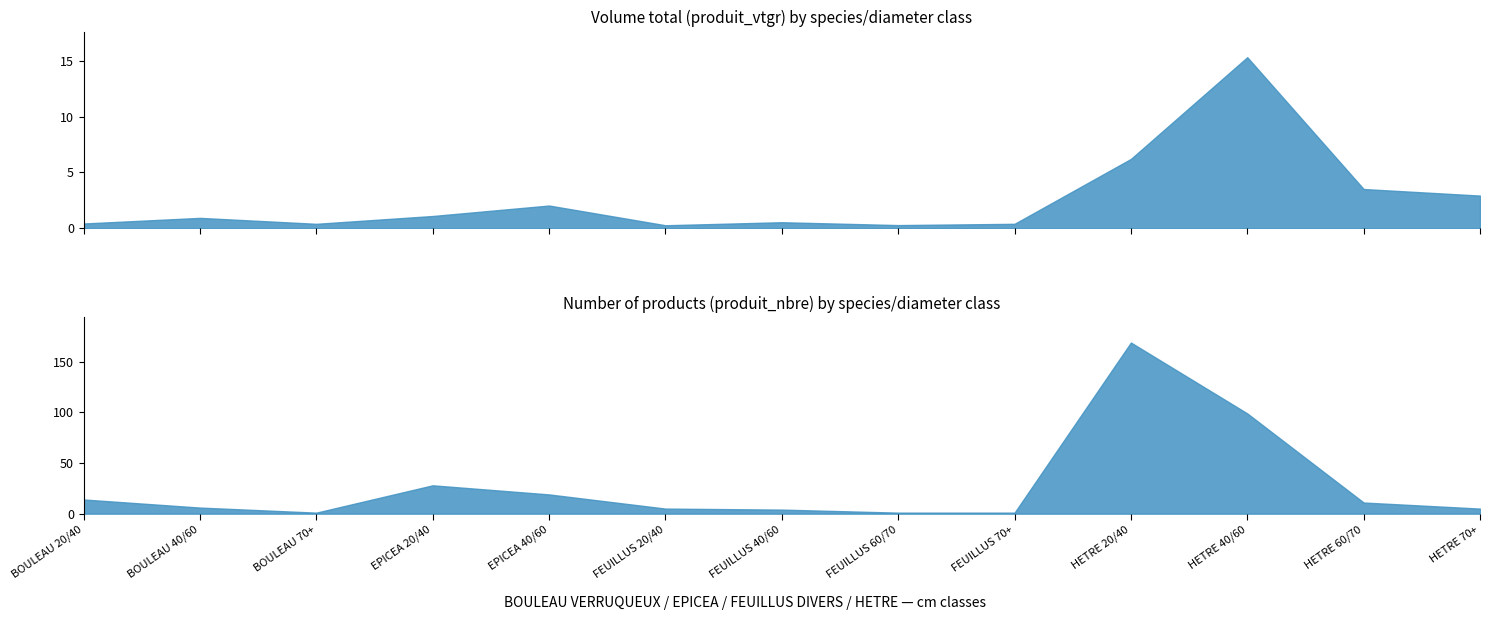

At which label is produit_vtgr closest to 7?

HETRE 20/40